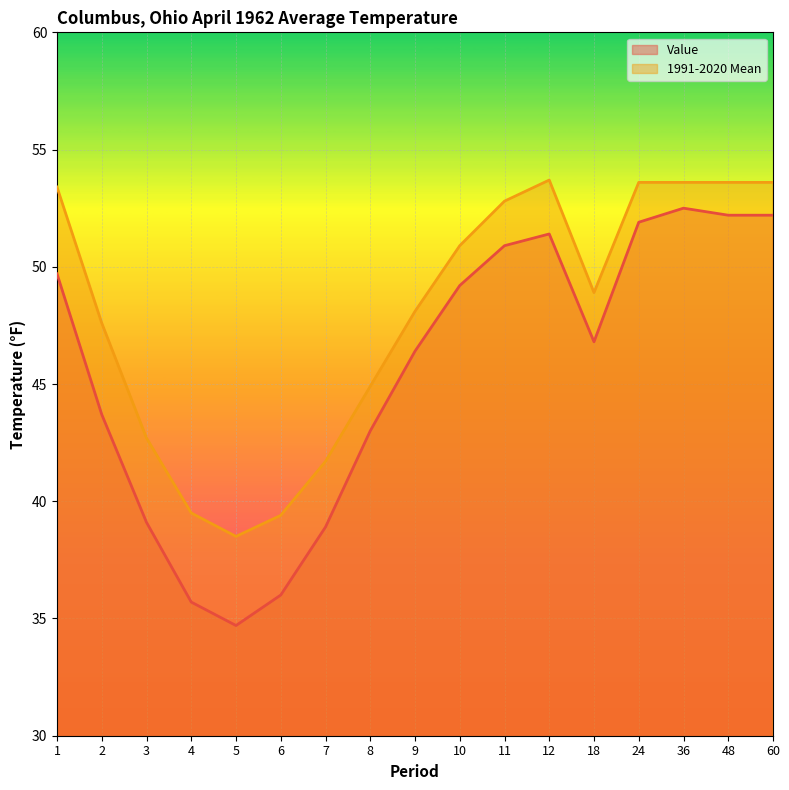

What is the difference between the highest and lowest values at 5?

3.8